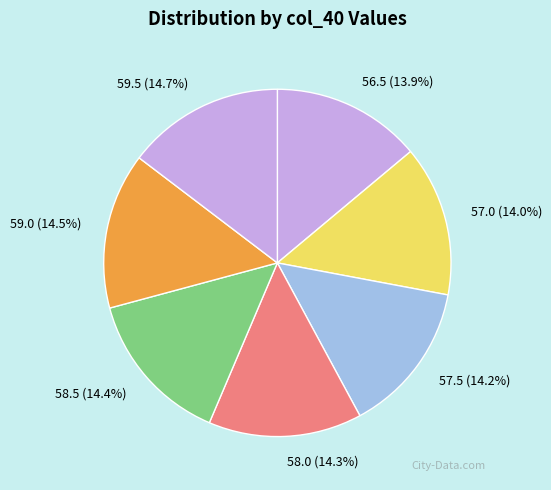

Approximately how many times larger is the value at 58.0 compared to 57.5?

1.0